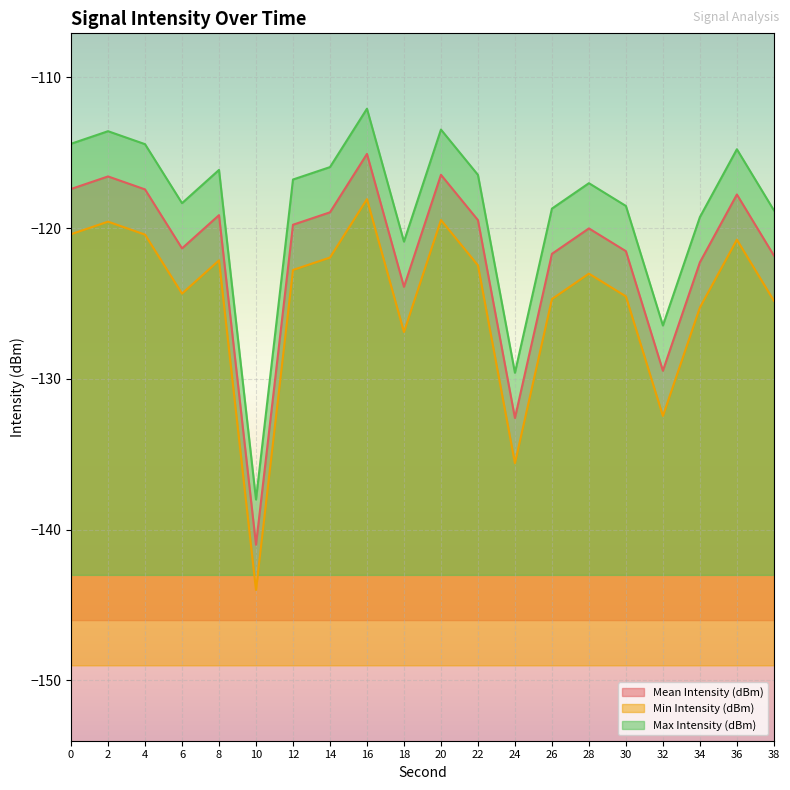

Reading left to right, list all the values displayed in this chart.

Mean Intensity (dBm): 0=-117.4	2=-116.6	4=-117.4	6=-121.3	8=-119.1	10=-141.0	12=-119.8	14=-118.9	16=-115.1	18=-123.9	20=-116.5	22=-119.5	24=-132.6	26=-121.7	28=-120.0	30=-121.5	32=-129.5	34=-122.3	36=-117.8	38=-121.8
Min Intensity (dBm): 0=-120.4	2=-119.6	4=-120.4	6=-124.3	8=-122.1	10=-144.0	12=-122.8	14=-121.9	16=-118.1	18=-126.9	20=-119.5	22=-122.5	24=-135.6	26=-124.7	28=-123.0	30=-124.5	32=-132.5	34=-125.3	36=-120.8	38=-124.8
Max Intensity (dBm): 0=-114.4	2=-113.6	4=-114.4	6=-118.3	8=-116.1	10=-138.0	12=-116.8	14=-115.9	16=-112.1	18=-120.9	20=-113.5	22=-116.5	24=-129.6	26=-118.7	28=-117.0	30=-118.5	32=-126.5	34=-119.3	36=-114.8	38=-118.8